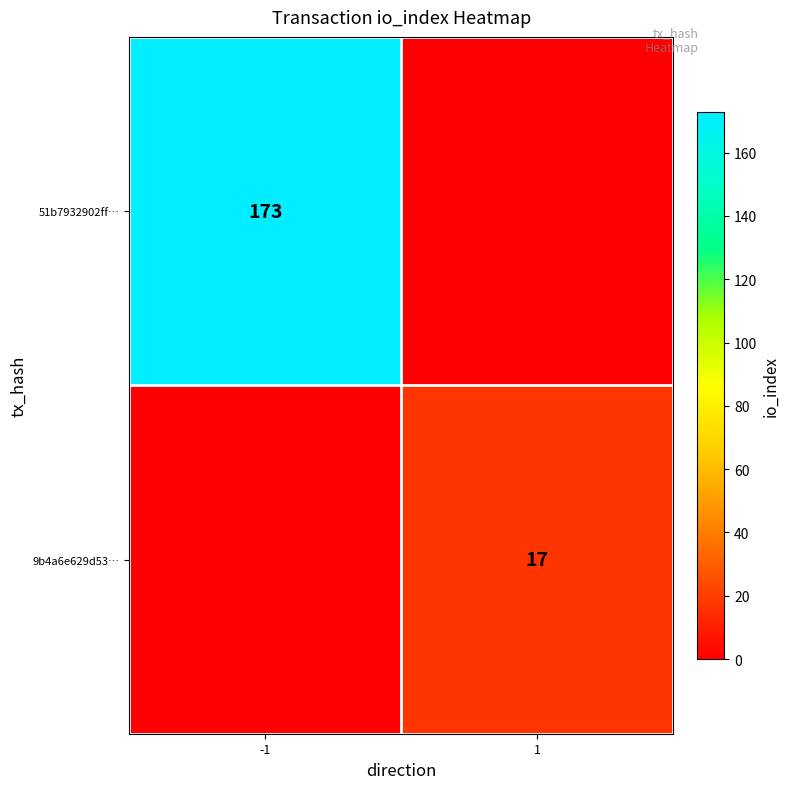

The 9b4a6e629d53… series shows 17 at 1. True or false?

True